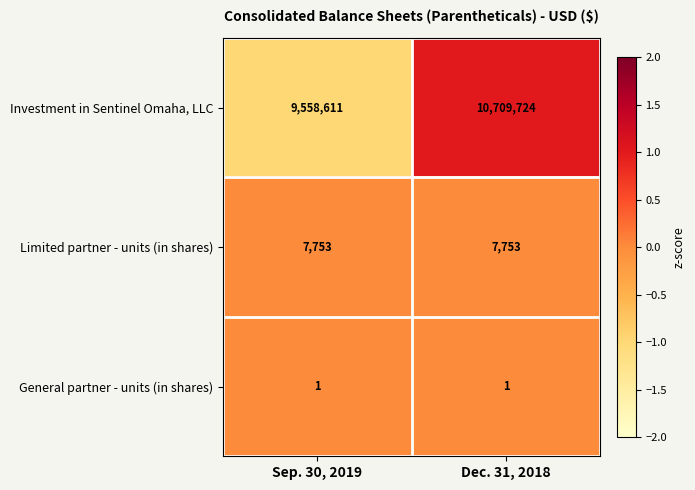

The Investment in Sentinel Omaha, LLC series shows 10709724 at Dec. 31, 2018. True or false?

True